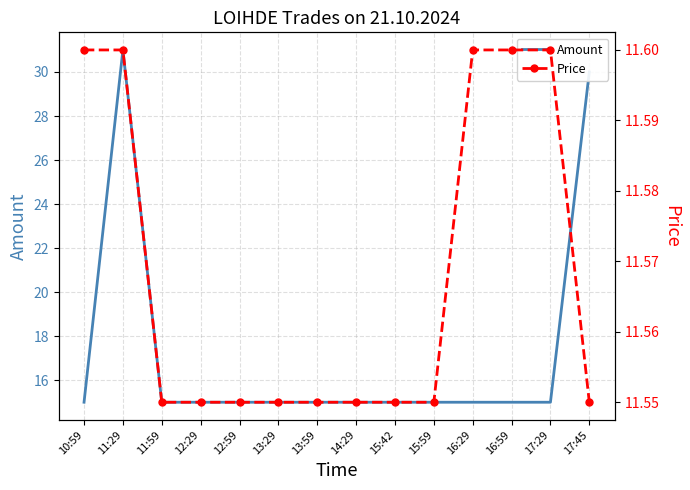

Count the number of categories in the chart.

14